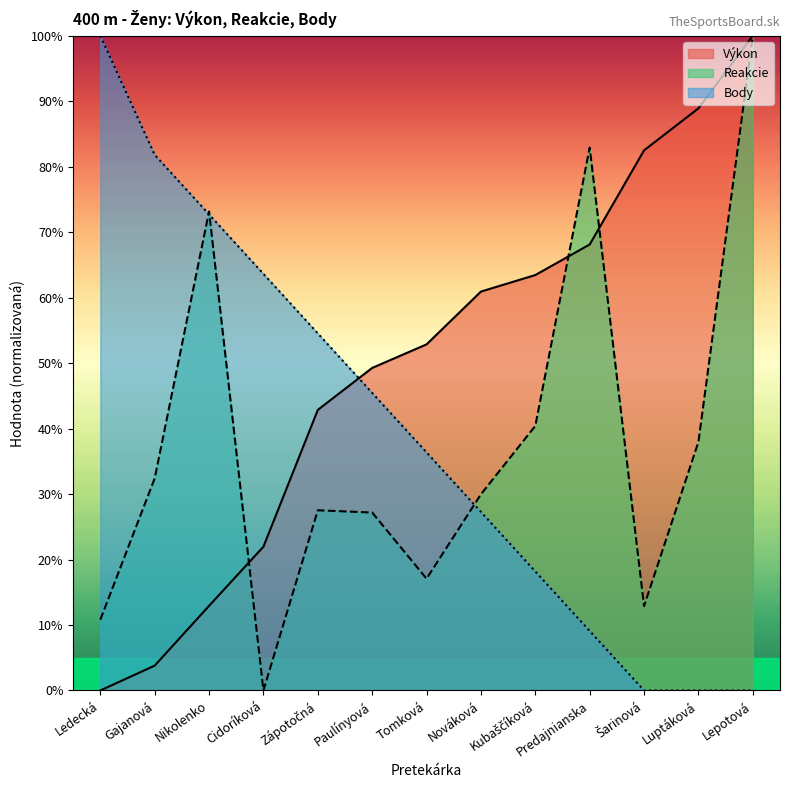

Which series has the largest range (max minus min)?

Výkon